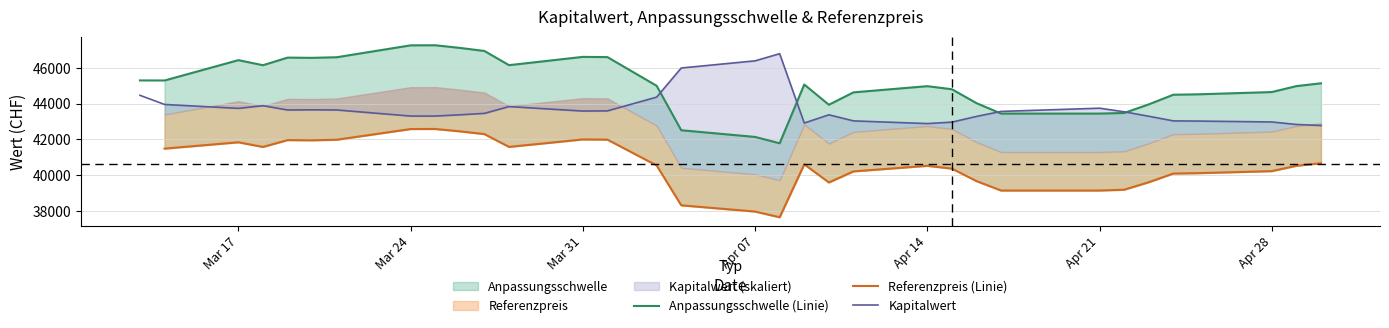

How many data points in Anpassungsschwelle (Linie) are less than 45003?

16